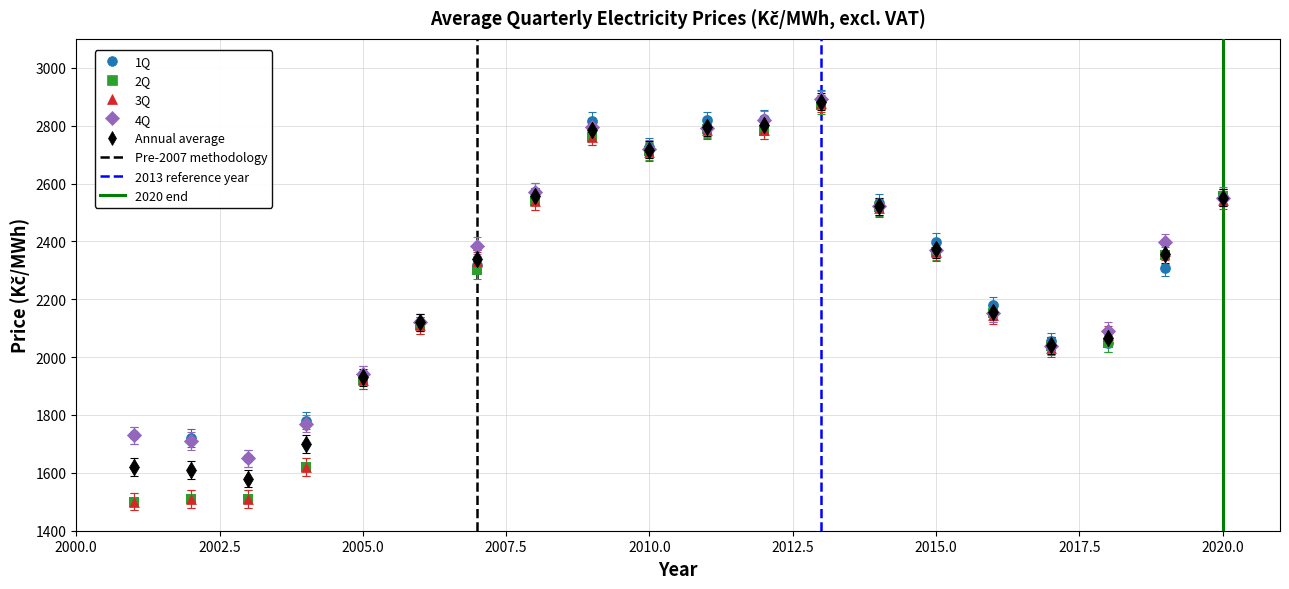

In the Annual average series, what Y value is closest to 2231?

2156.6